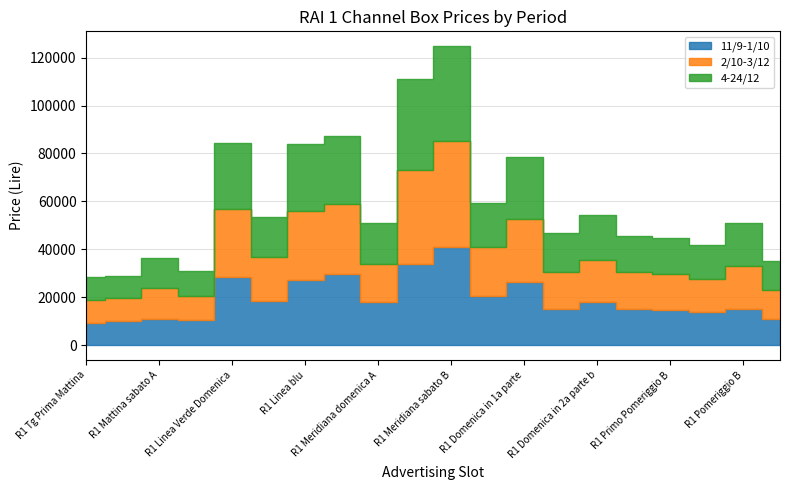

What is the value of the 11/9-1/10 point at the 6th from the left?

18480